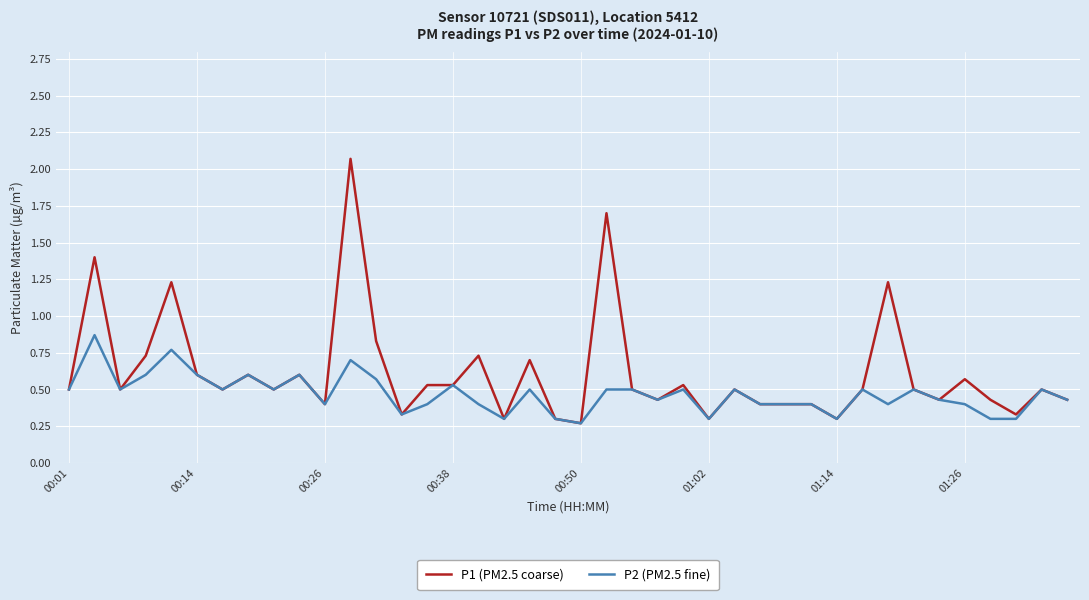

List the series in order of their peak value, lowest first.

P2 (PM2.5 fine), P1 (PM2.5 coarse)